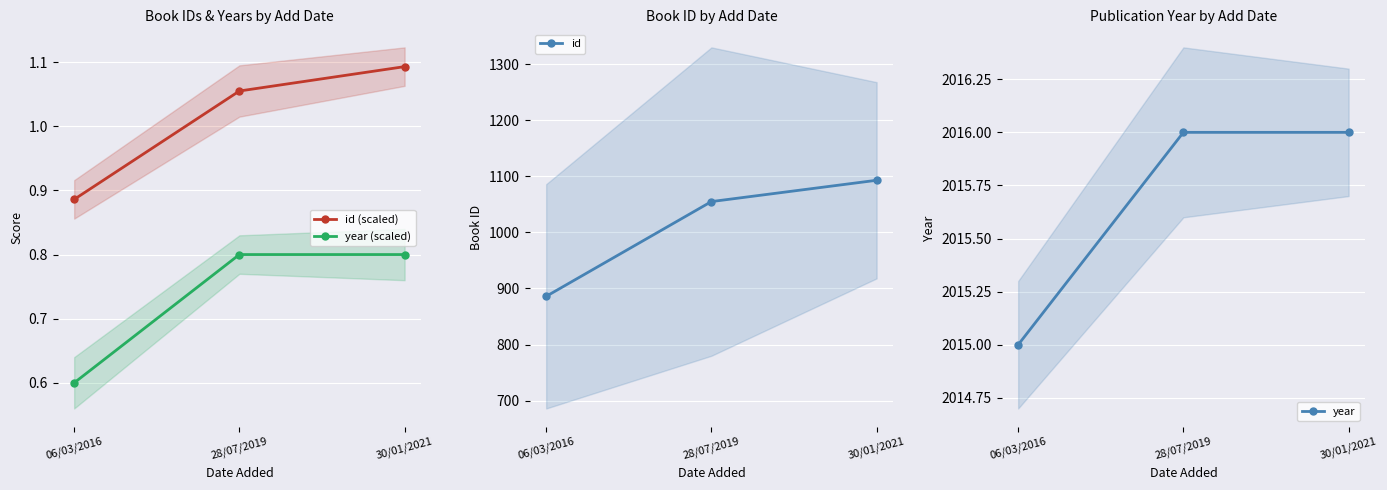

What is the total value across all series at 30/01/2021?

3110.9